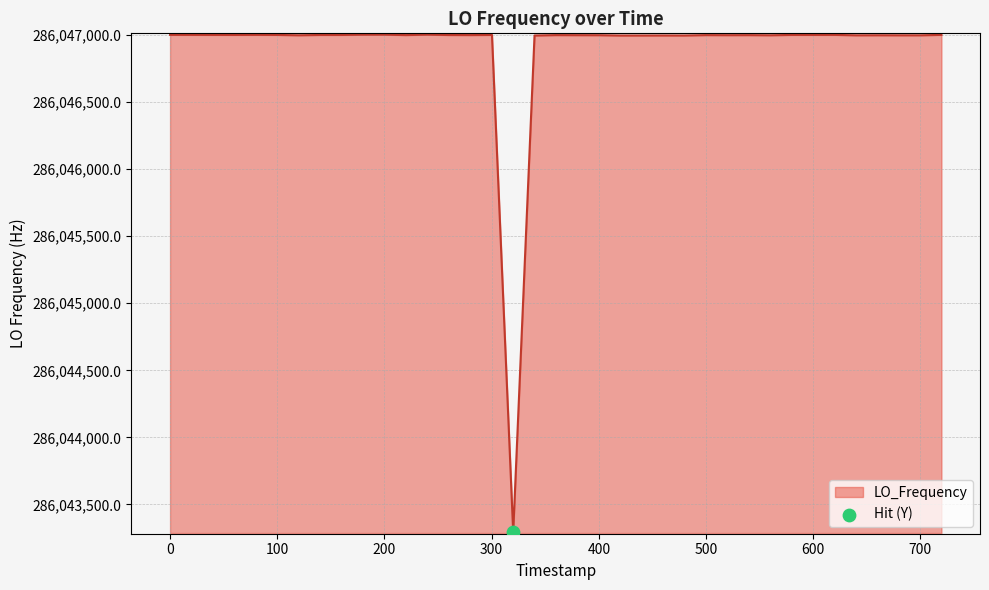

What is the minimum value shown in the chart?

286043290.6